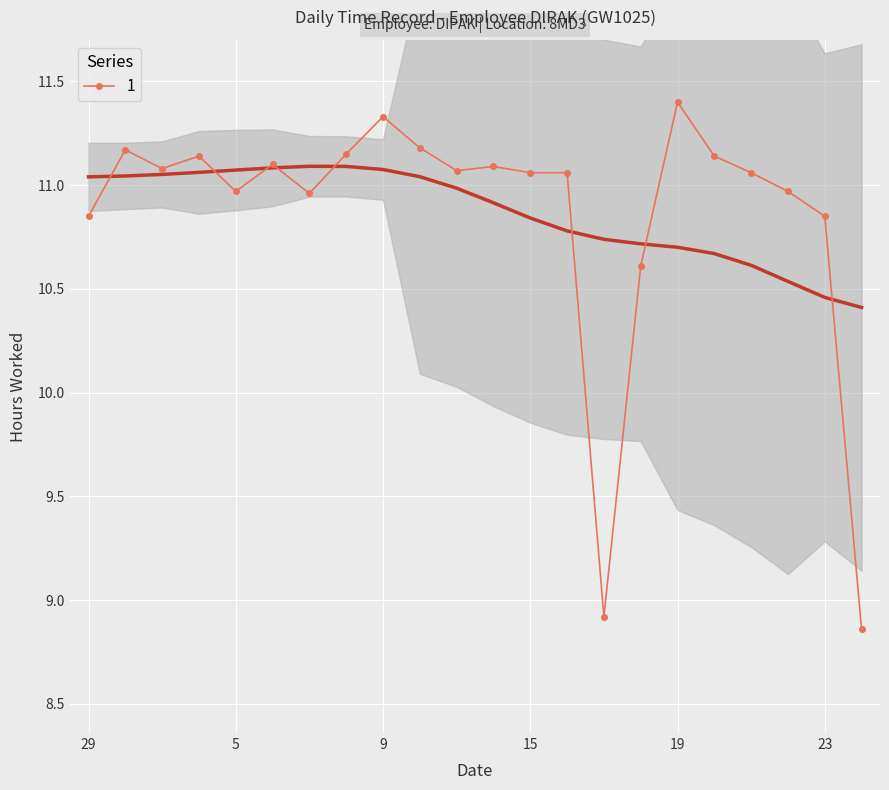

What is the difference between the values at 21 and 29?

0.2